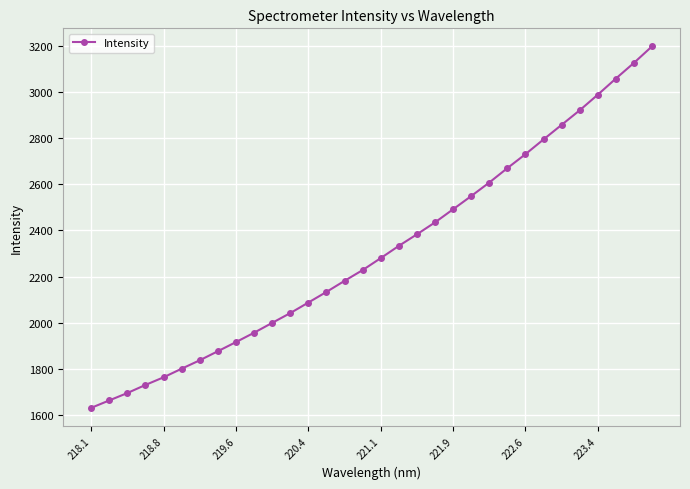

What is the value of the 8th point from the left?

1875.9